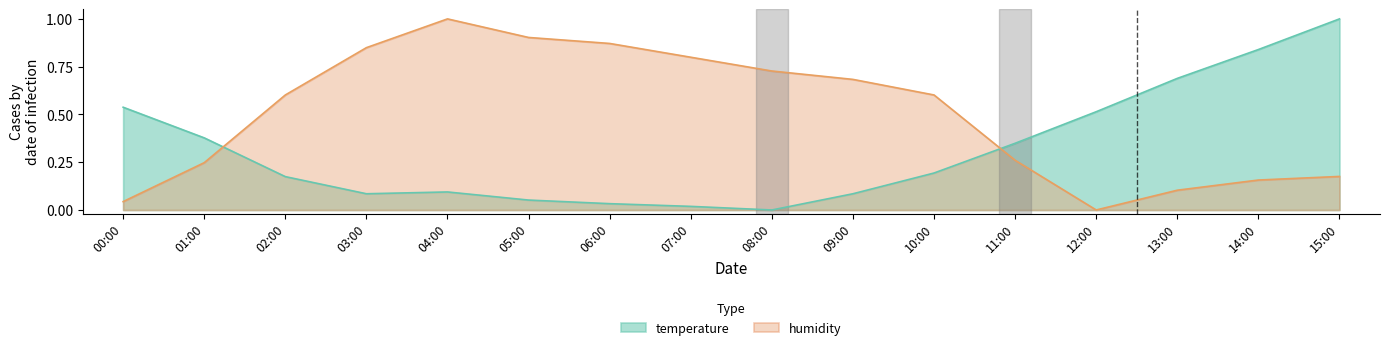

What is the sum of all humidity values?

8.0